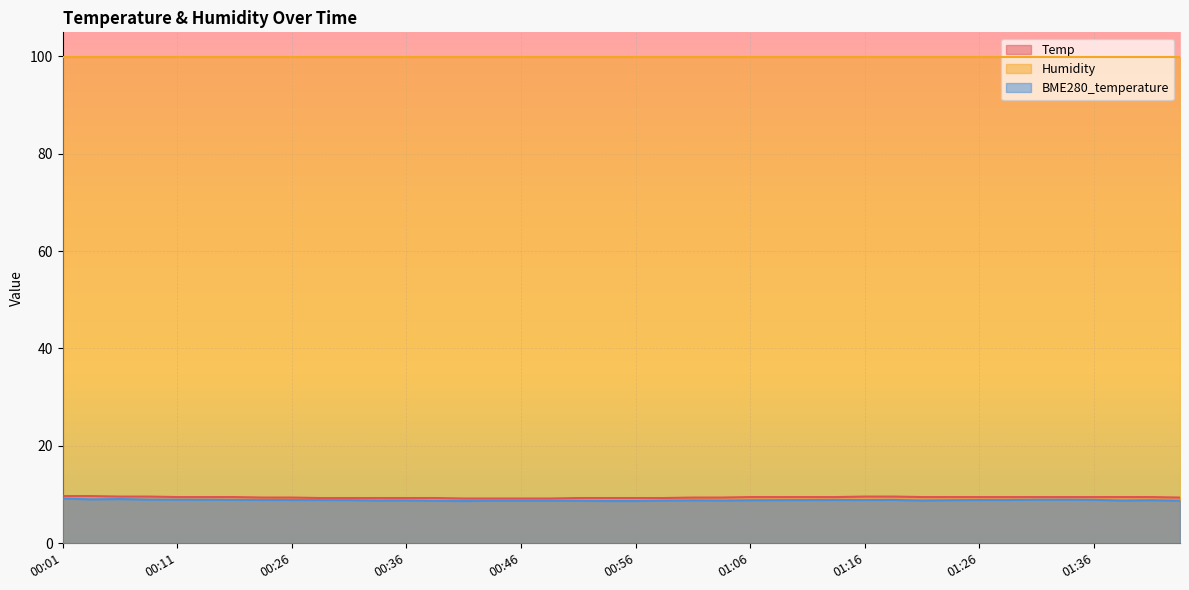

The Temp series shows 9.5 at 00:11. True or false?

True